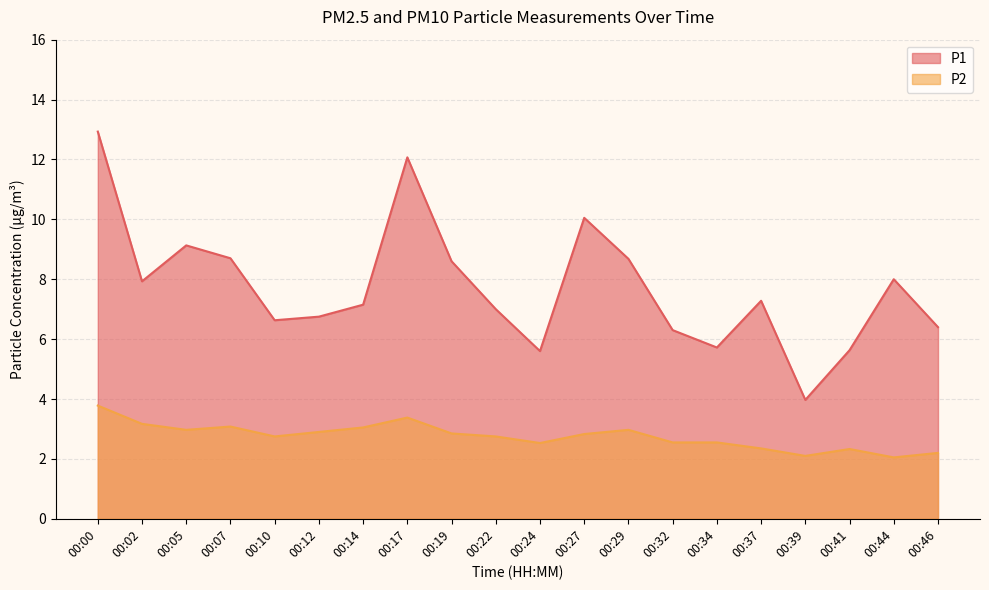

What is the difference between the highest and lowest values at 00:32?

3.8